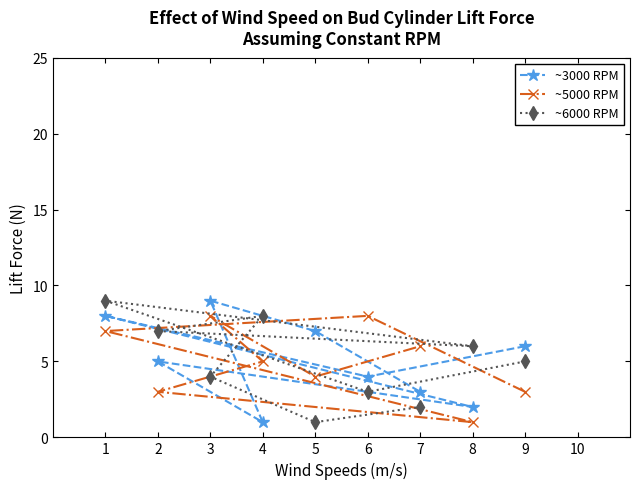

What is the sum of the ~3000 RPM values at 4 and 9?

7